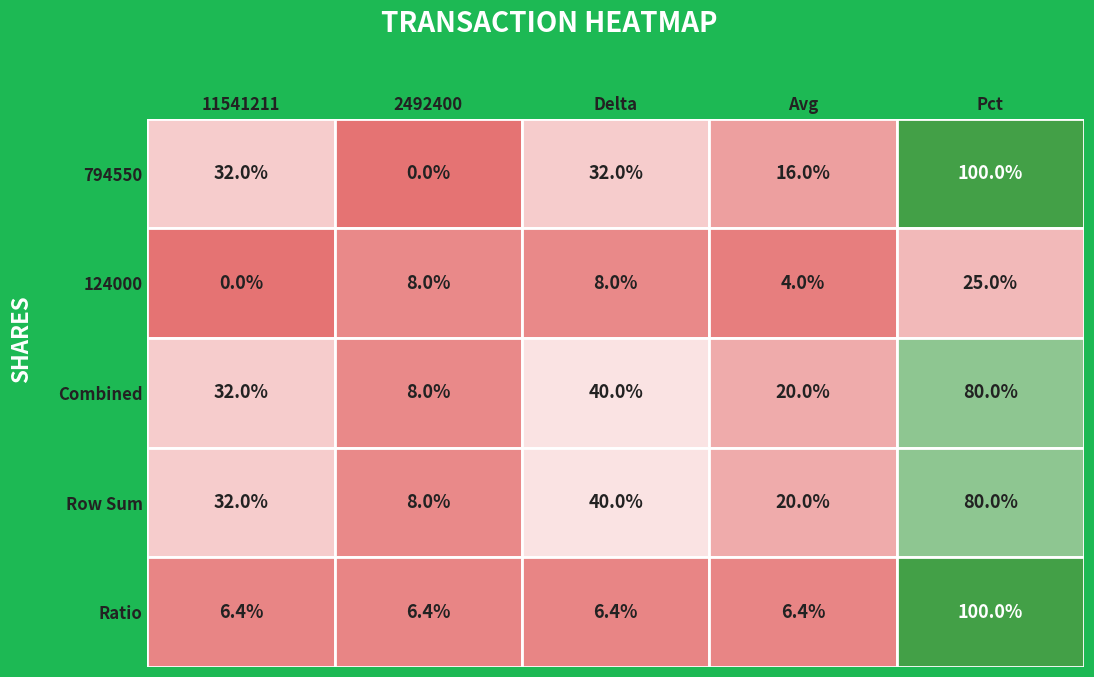

What is the approximate value of Row Sum at Avg?

20.0